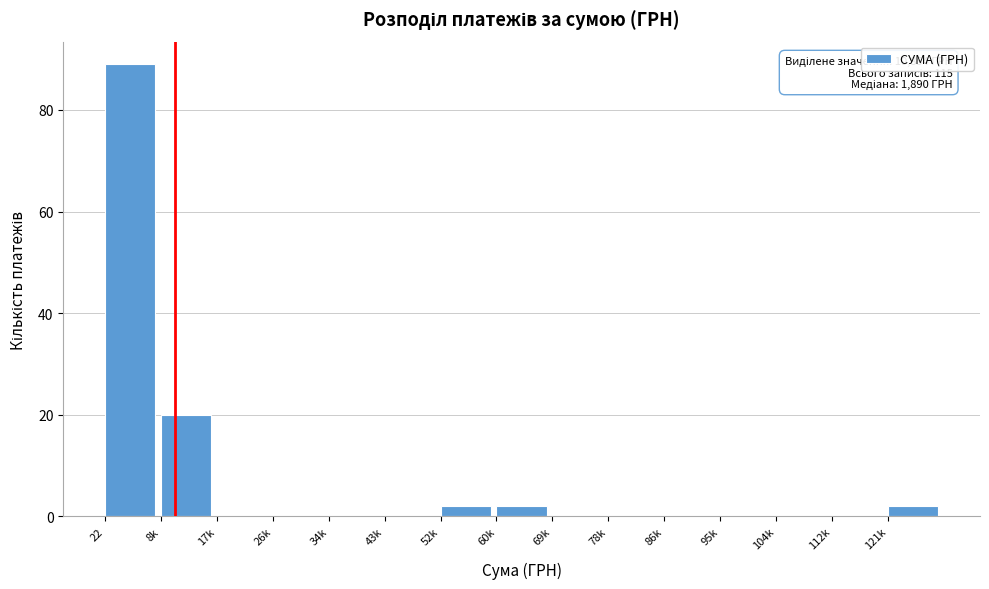

Reading left to right, transcribe all the data shown in this chart.

22=89	8k=20	17k=0	26k=0	34k=0	43k=0	52k=2	60k=2	69k=0	78k=0	86k=0	95k=0	104k=0	112k=0	121k=2